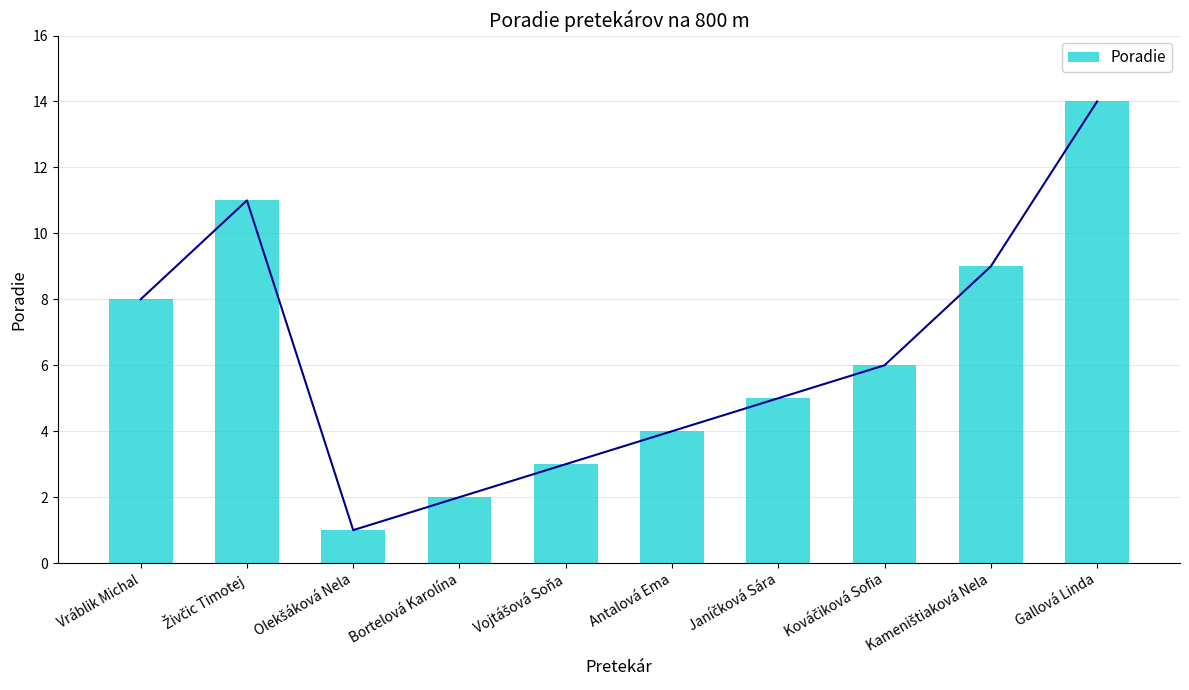

Reading left to right, extract all data points from this chart.

8	11	1	2	3	4	5	6	9	14